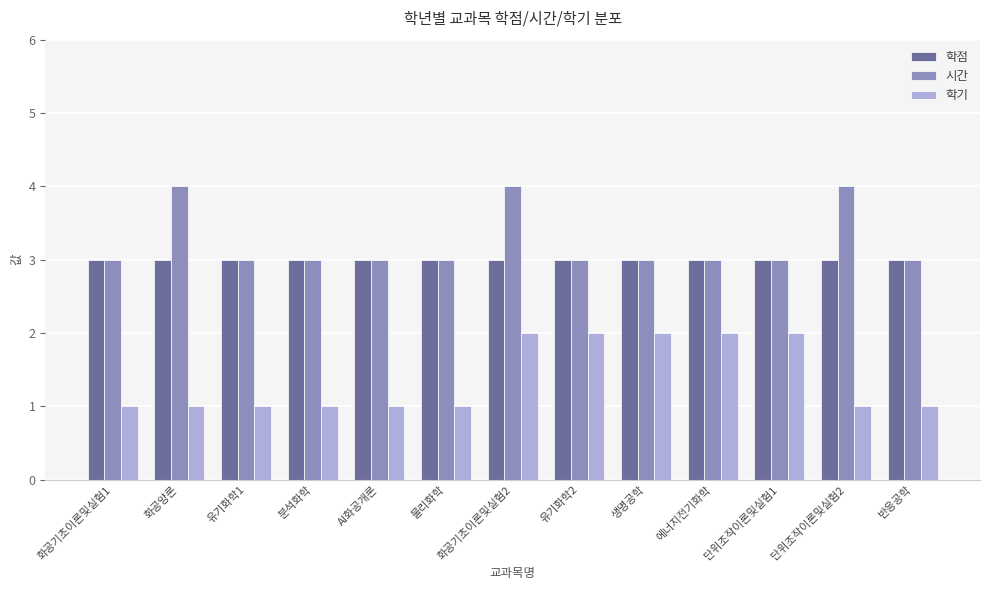

What is the label of the 7th bar from the left?

화공기초이론및실험2